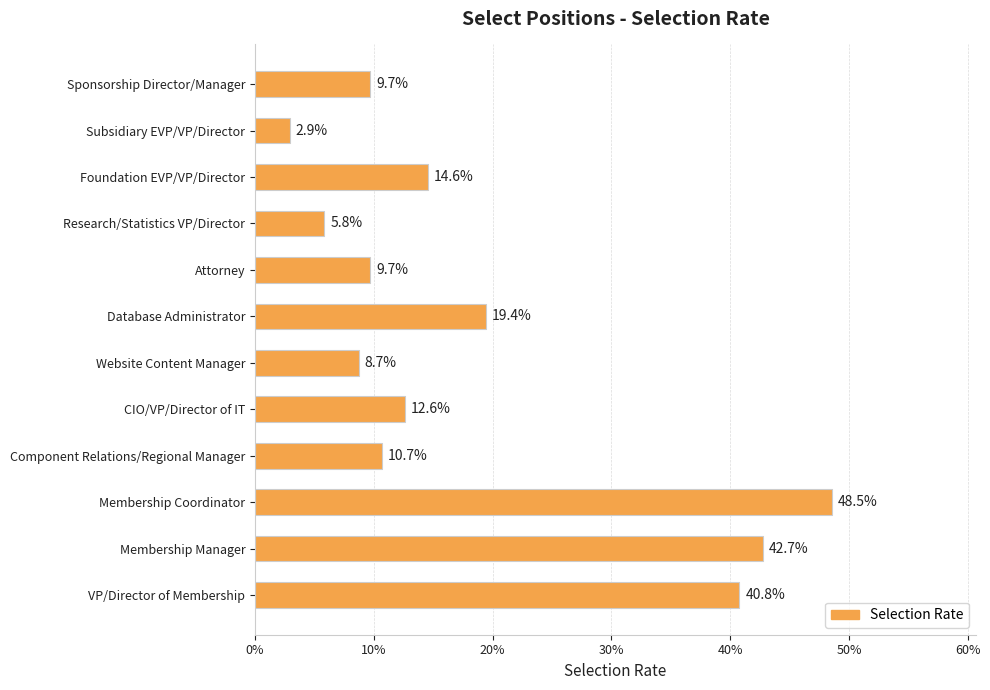

Are the bars horizontal?

Yes